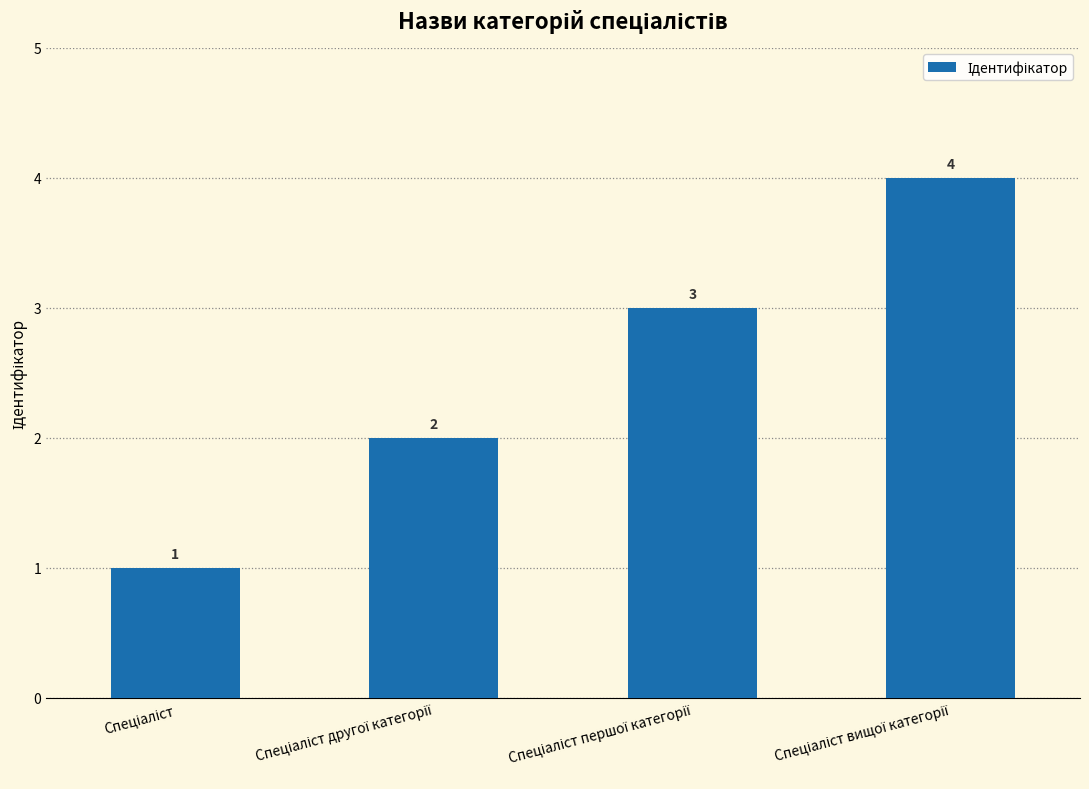

Count the number of data series in this chart.

1